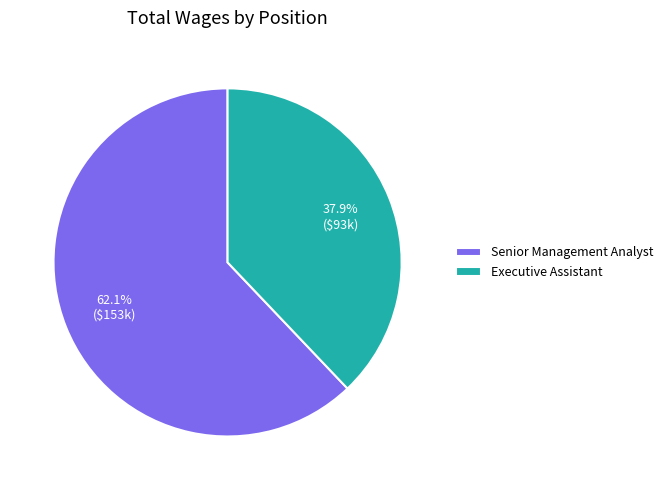

Count the number of slices in the pie.

2